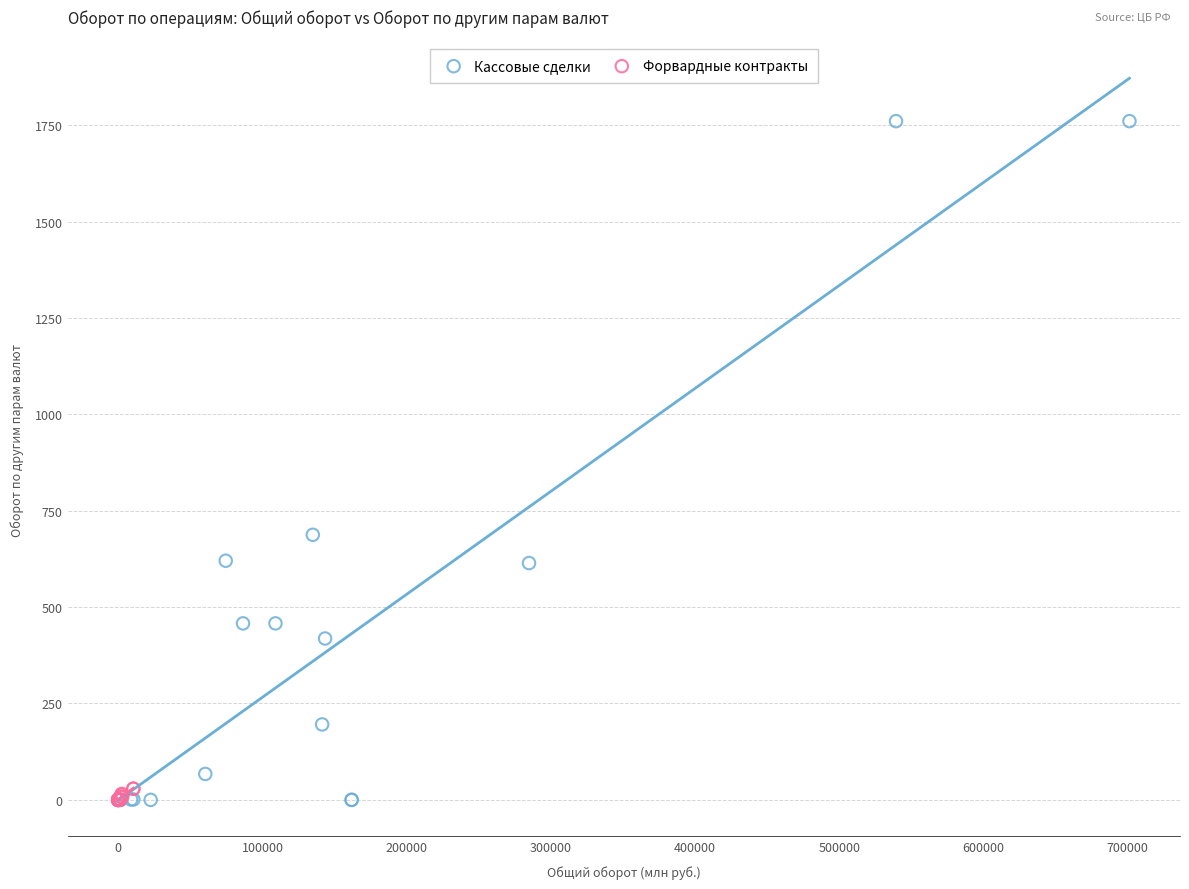

Which series contains the highest Y value?

Кассовые сделки